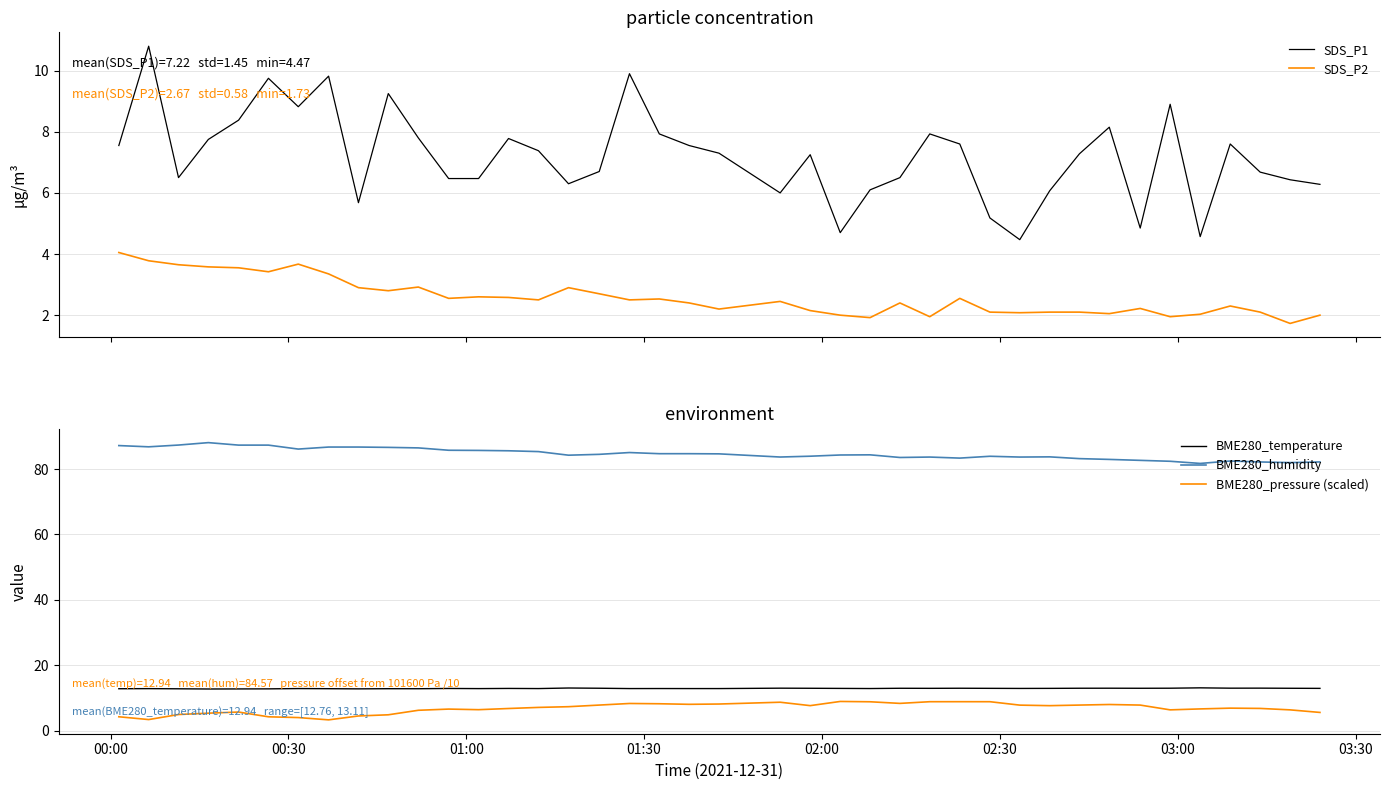

True or false: BME280_temperature and BME280_pressure (scaled) intersect in this chart.

False